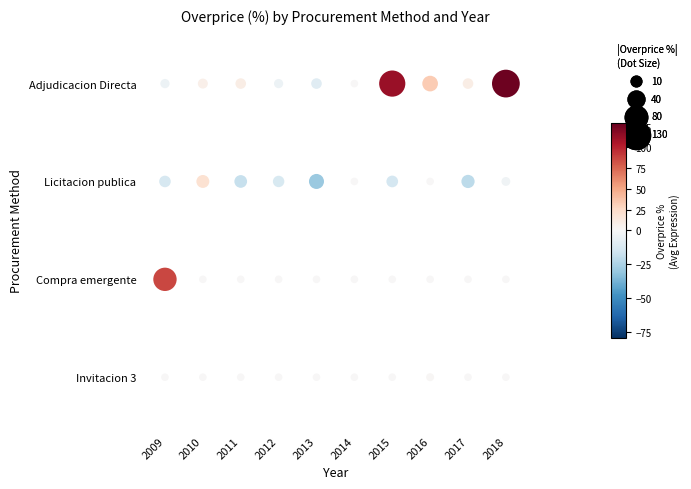

Rank the series at 2015 from lowest to highest value.

Licitacion publica, Compra emergente, Invitacion 3, Adjudicacion Directa